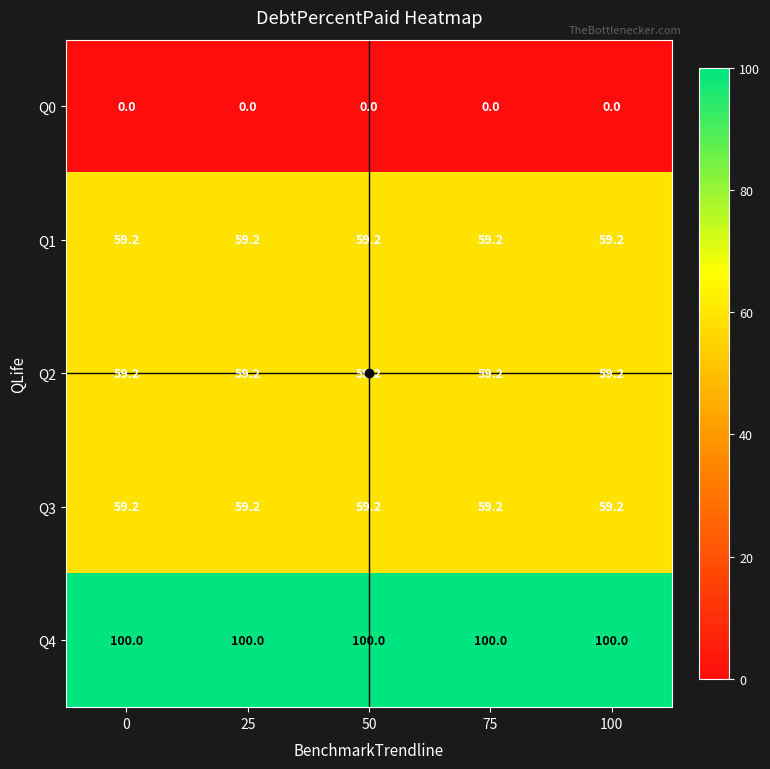

What is the greatest value displayed?

100.0